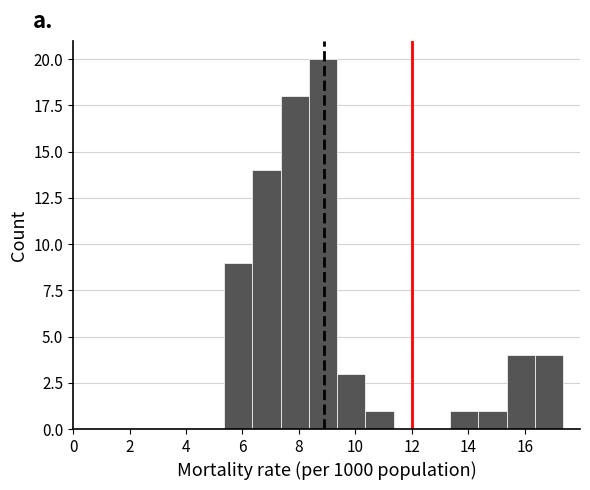

Over which range of the x-axis is the bar tallest?

8.4 to 9.4